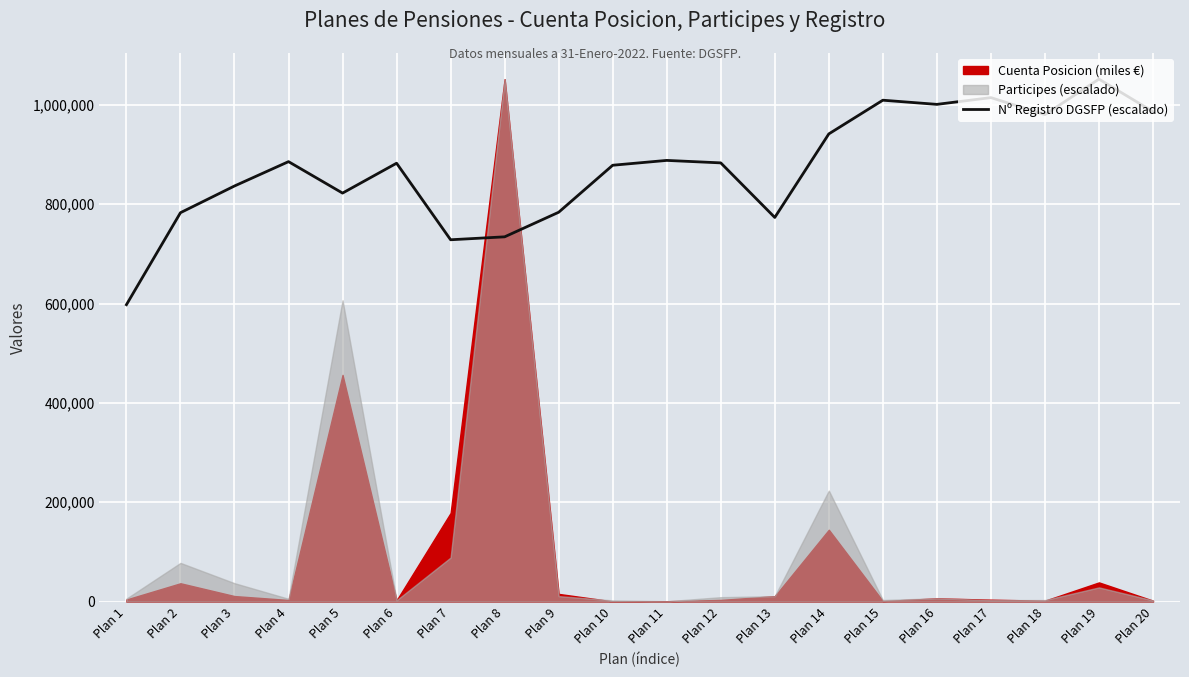

Reading left to right, extract all data points from this chart.

597764.0	782948.3	836733.4	885752.8	822436.1	882575.6	728482.3	734382.8	783856.1	878490.7	888249.2	883256.4	773416.7	941580.4	1009435.9	1001039.1	1014655.6	980387.4	1051874.0	986514.8